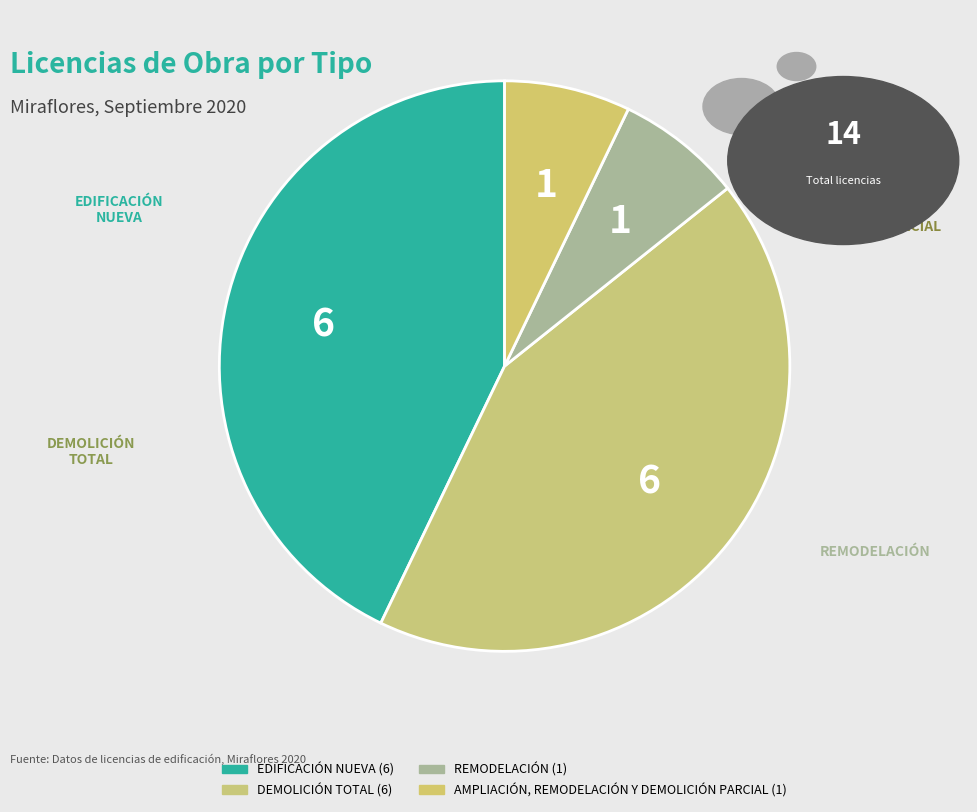

The EDIFICACIÓN NUEVA slice represents 31% of the pie. True or false?

False